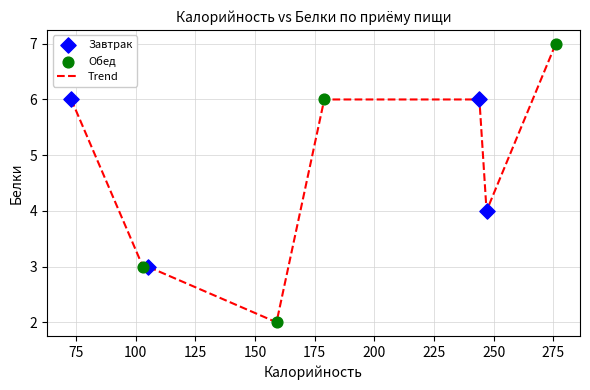

What is the average value?

5